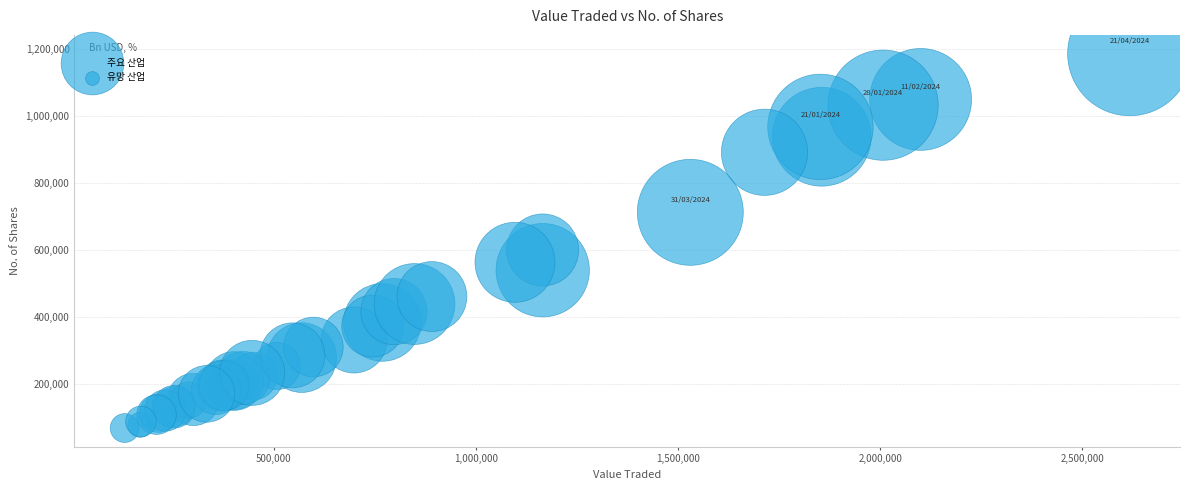

What Y value in the scatter plot is closest to 627309?

600127